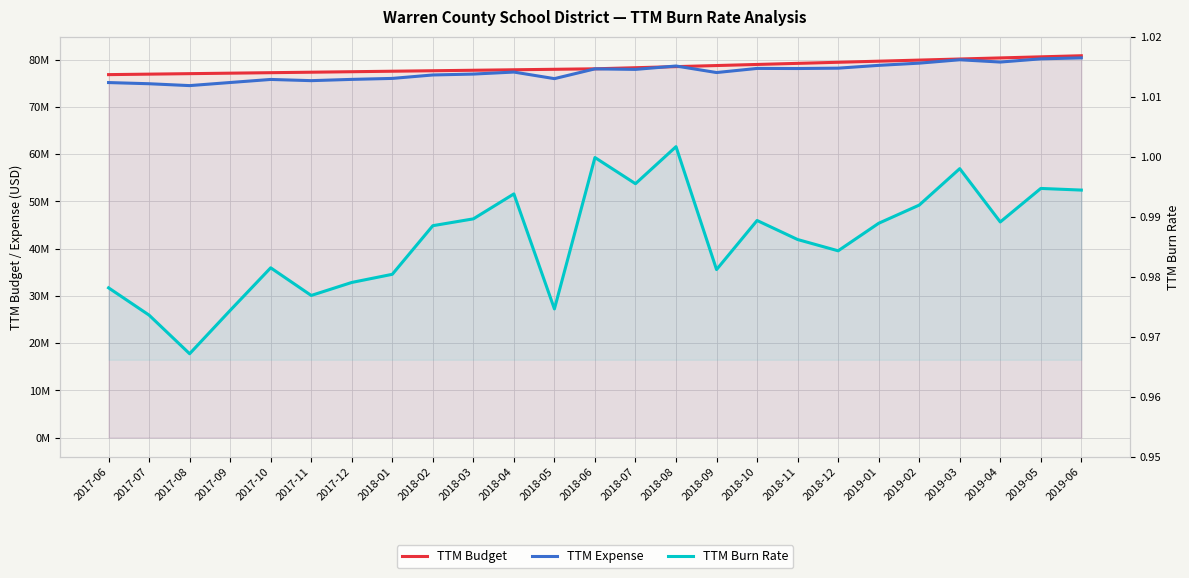

How many interior local peaks does the TTM Burn Rate series have?

7